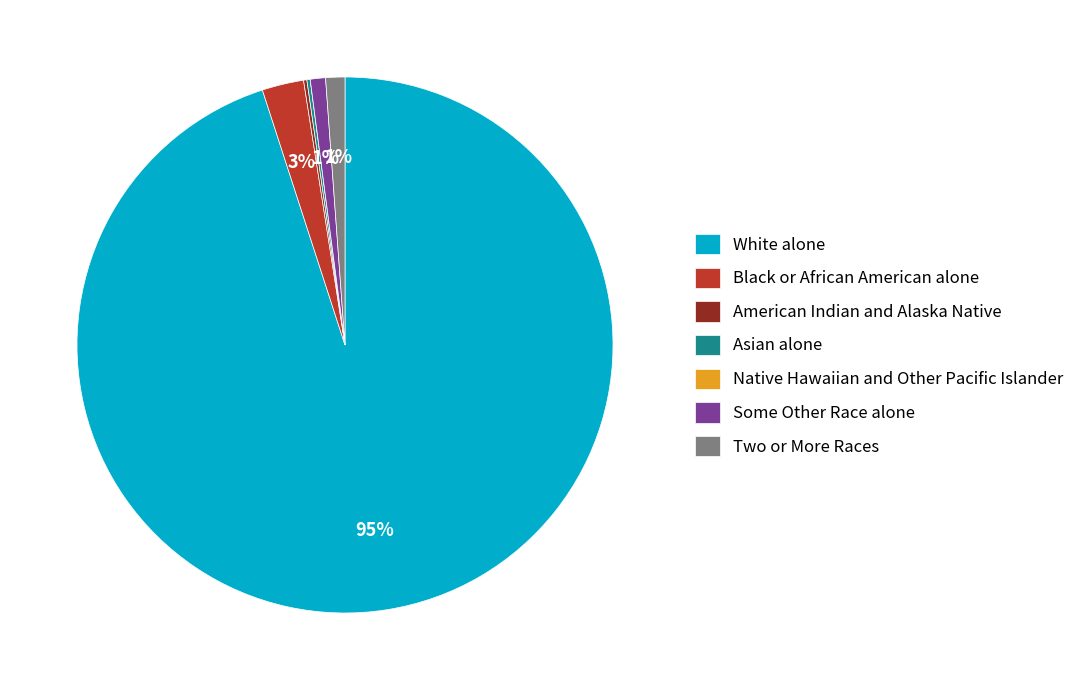

Combined, do Two or More Races and Some Other Race alone account for over 50%?

No